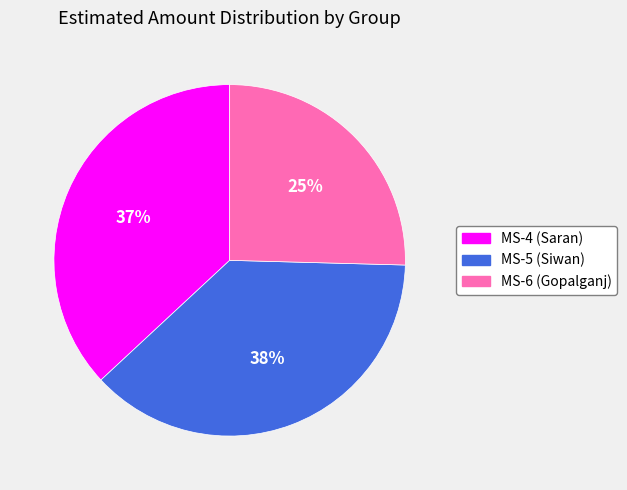

Rank the categories by value from highest to lowest.

MS-5 (Siwan), MS-4 (Saran), MS-6 (Gopalganj)